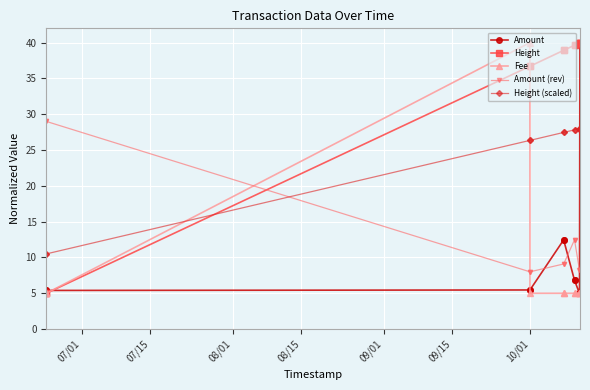

Which series ends up on top after the final intersection of Height (scaled) and Height?

Height